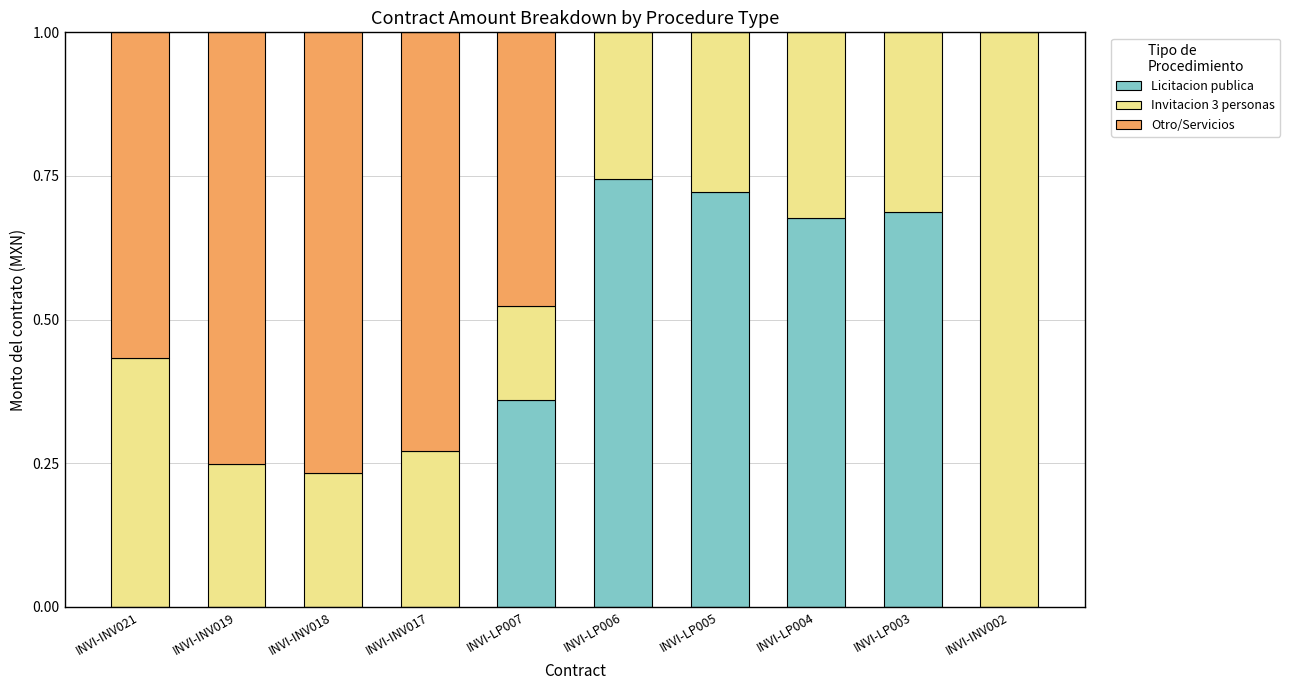

What is the total value across all series at INVI-INV017?

1.0